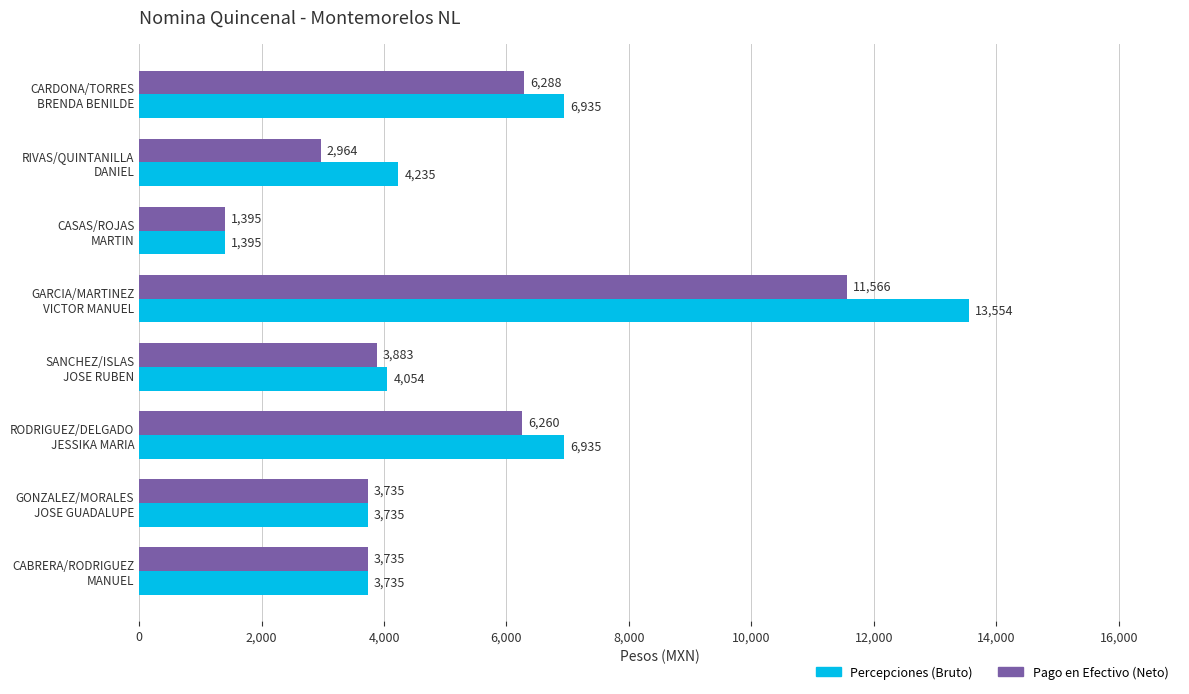

List the series in order of their overall mean, highest first.

Percepciones (Bruto), Pago en Efectivo (Neto)